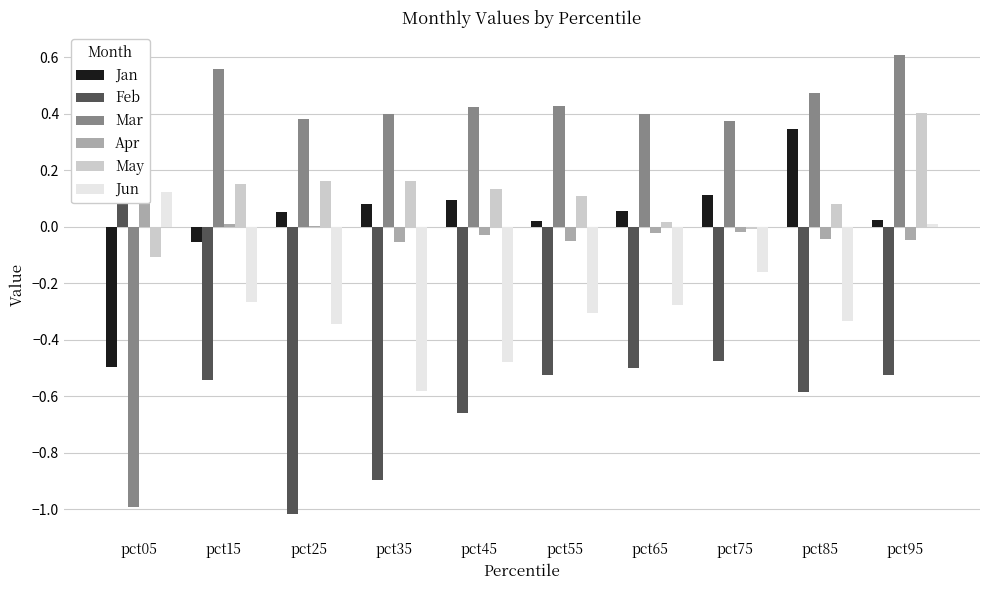

Which has a higher value, pct85 or pct65?

pct85